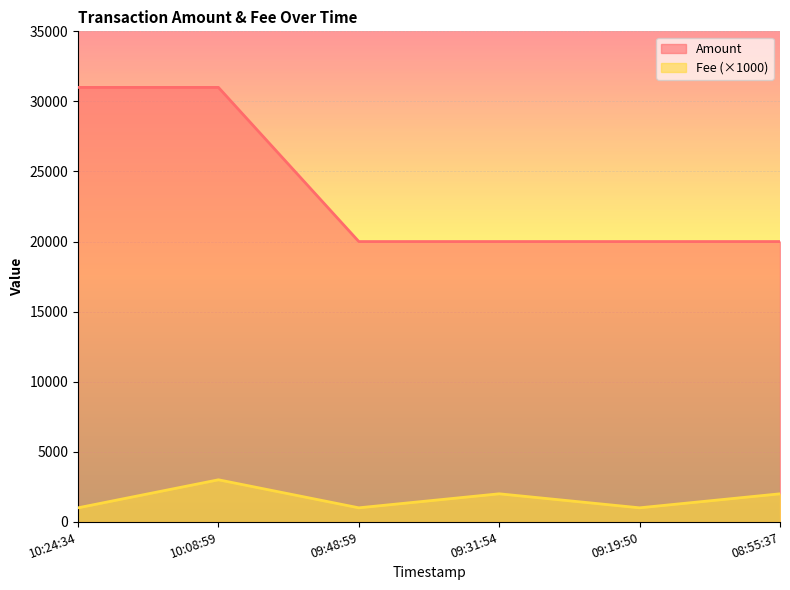

How many data points does each series have?

6